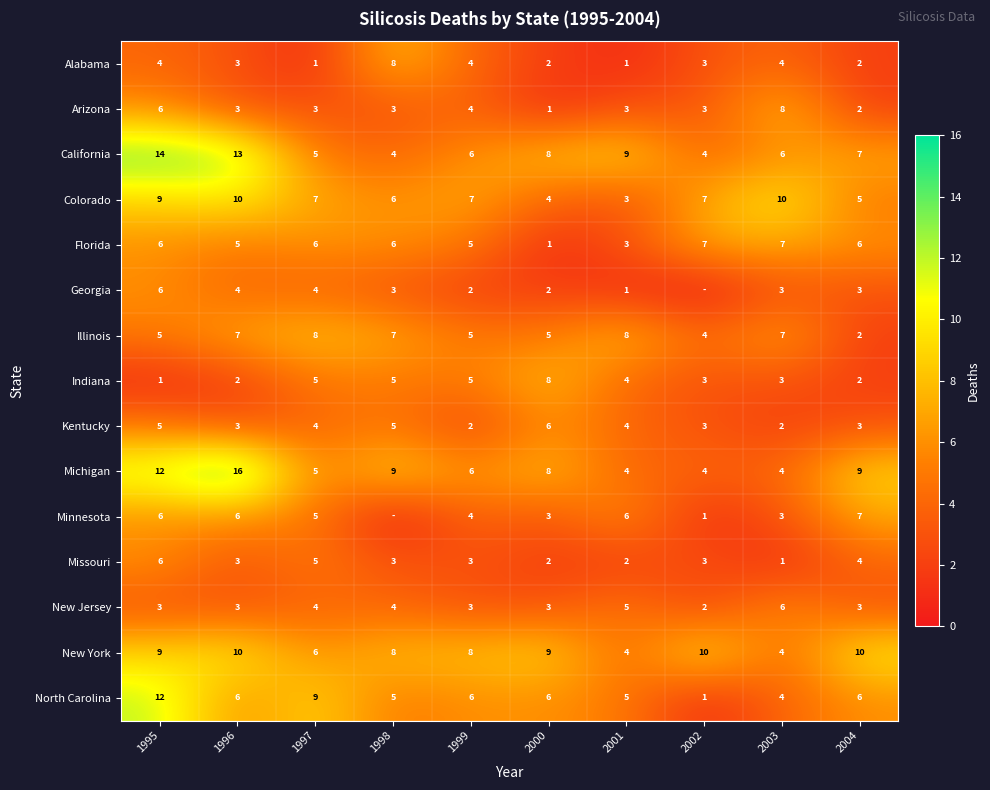

True or false: Georgia has a value of 2 at 2003.

False